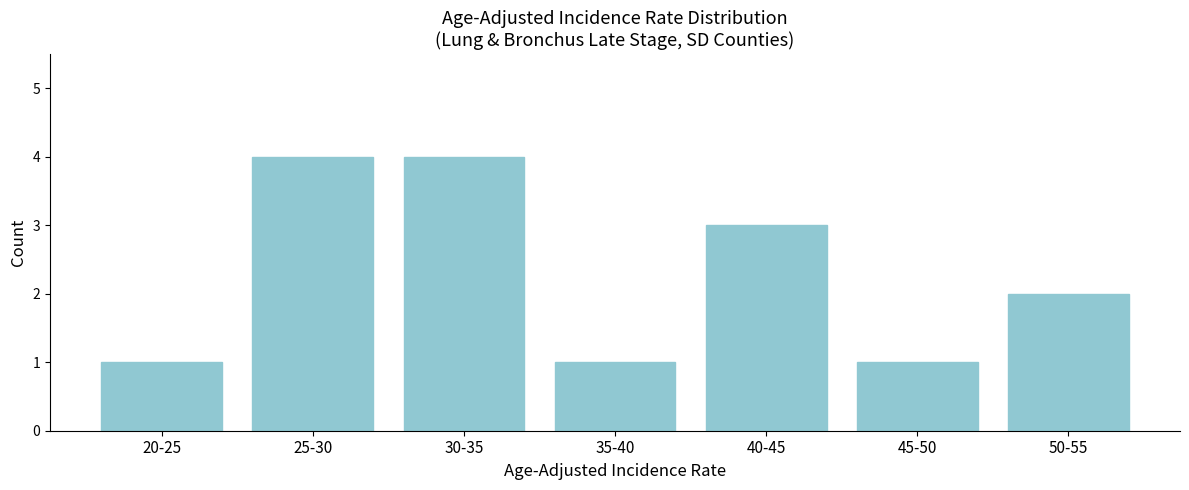

Reading right to left, what are all the values shown in this chart?

2	1	3	1	4	4	1